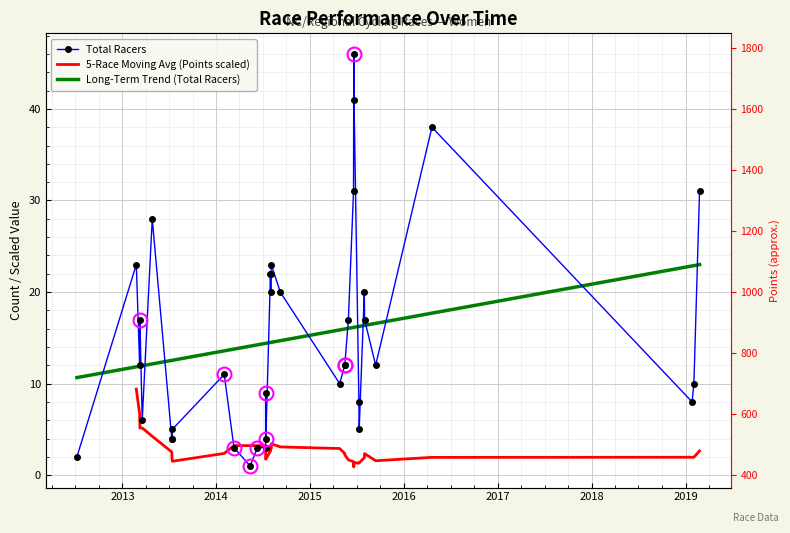

What is the difference between the maximum and minimum values in the Long-Term Trend (Total Racers) series?

12.3